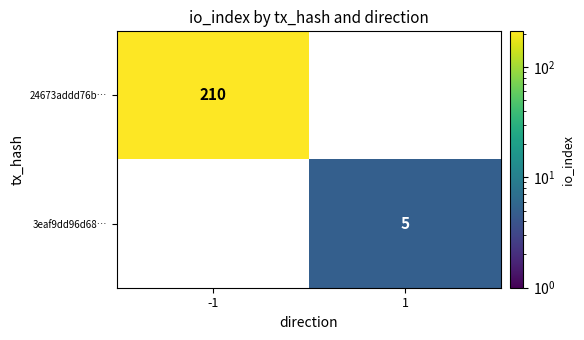

What is the approximate value of 3eaf9dd96d68… at 1?

5